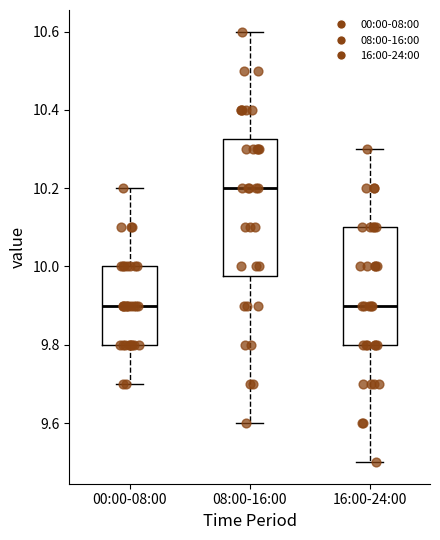

Reading left to right, read every box against the y-axis: the position of its median line, the range the box covers, and the ends of its whiskers. The values are not printed on the chart, so give them approximately, as read against the axis.

00:00-08:00: median 9.90, box 9.80 to 10.00, whiskers 9.70 to 10.20
08:00-16:00: median 10.20, box 9.98 to 10.32, whiskers 9.60 to 10.60
16:00-24:00: median 9.90, box 9.80 to 10.10, whiskers 9.50 to 10.30